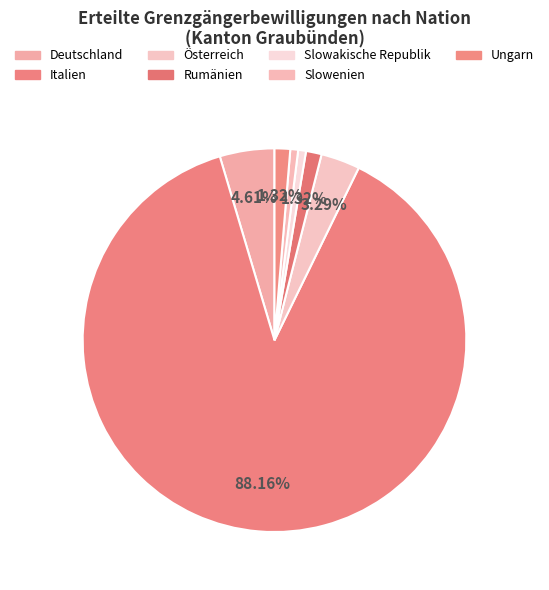

To the nearest percent, what is the difference between the largest and smallest slice percentages?

88%